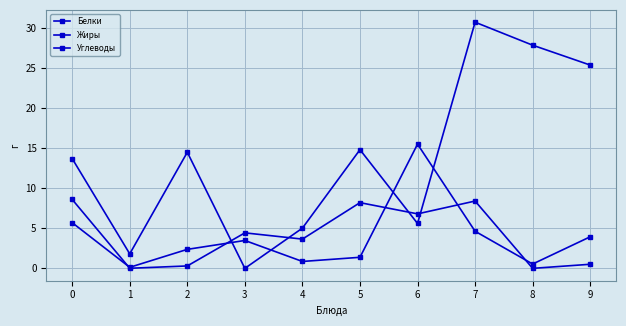

Rank the series at 0 from lowest to highest value.

Белки, Жиры, Углеводы